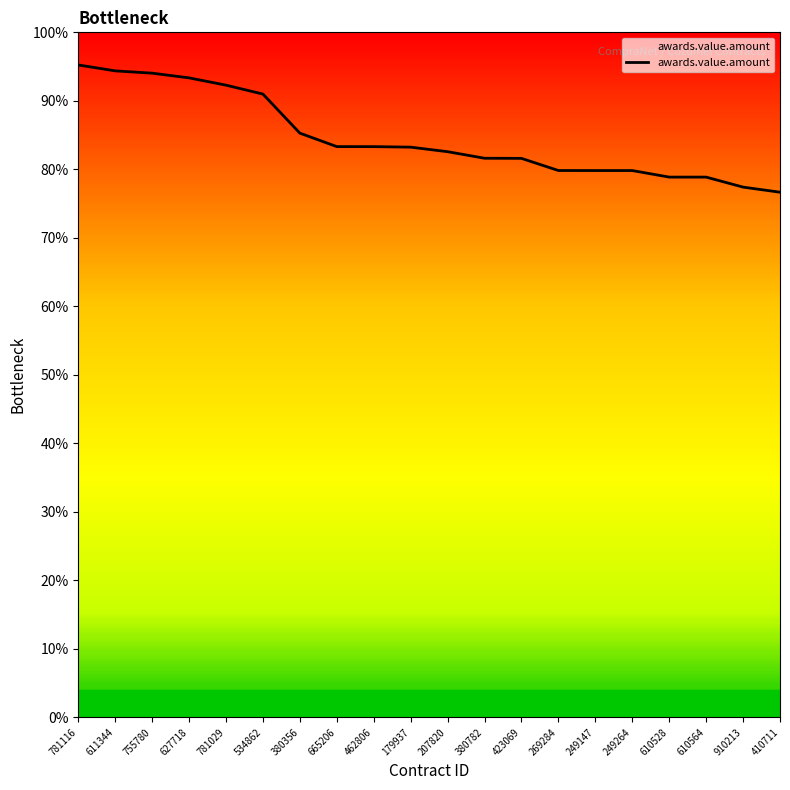

At which label is the value closest to 0?

410711